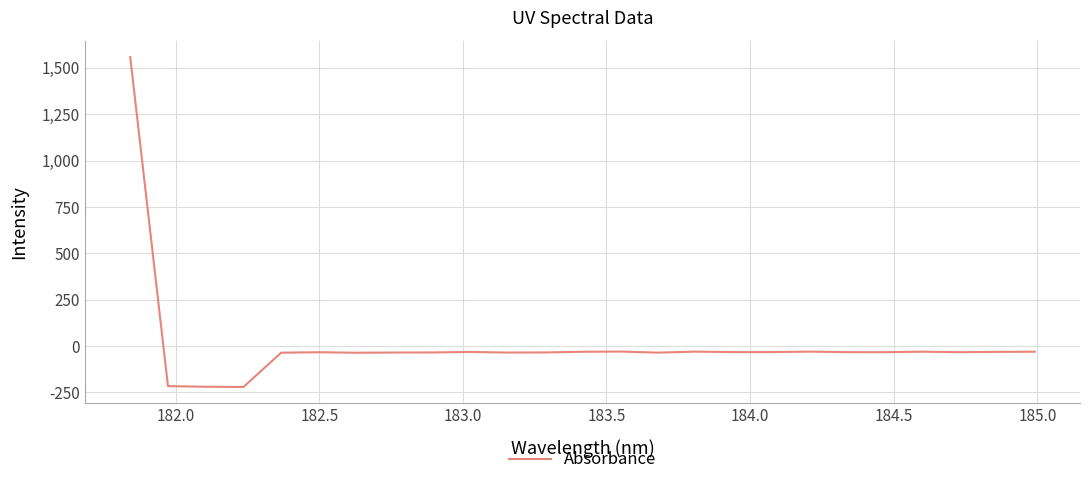

What is the difference between the maximum and minimum values?

1778.4